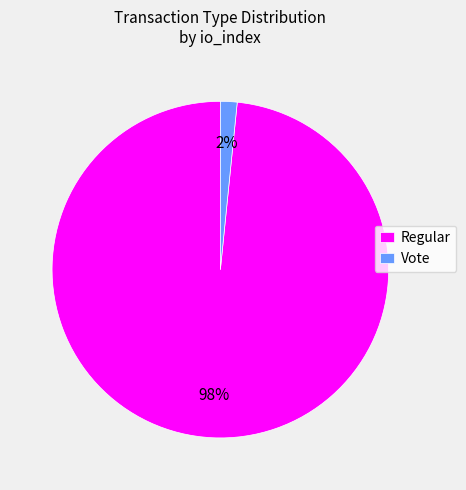

Which category has the biggest portion of the pie?

Regular